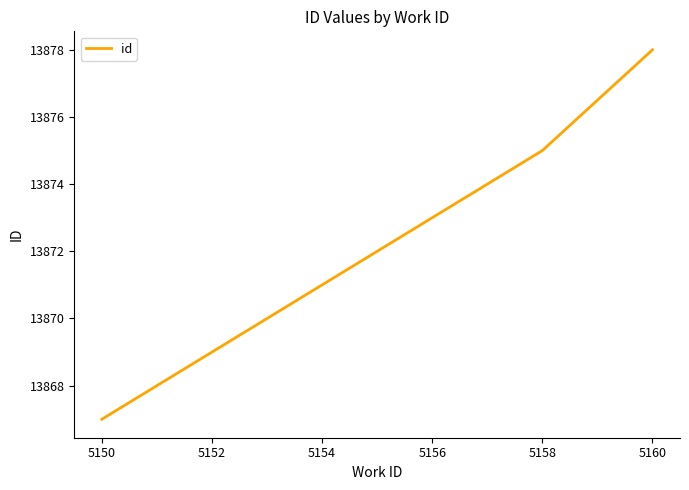

What is the difference between the maximum and minimum values?

11